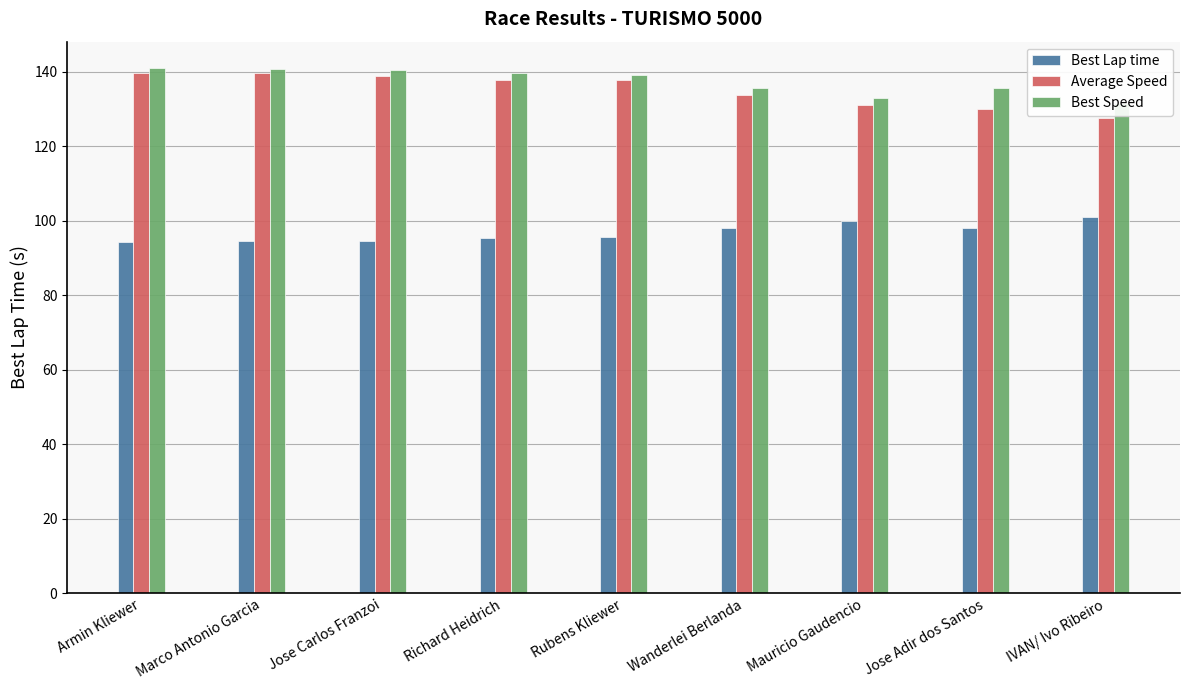

What is the value of the Average Speed bar at the 4th from the left?

137.9